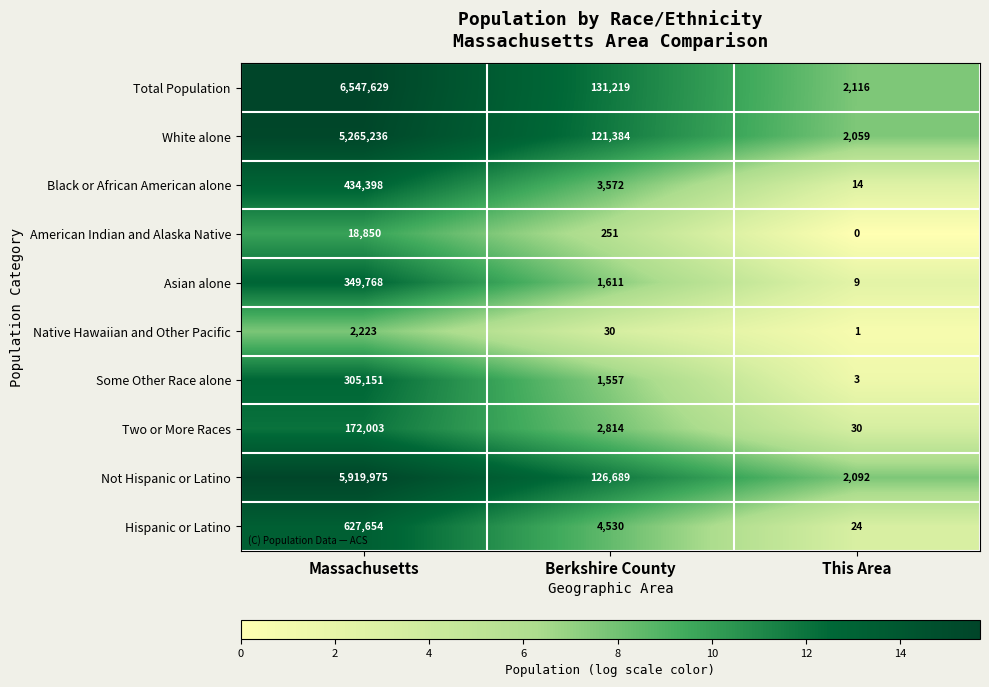

How many data points does each series have?

3